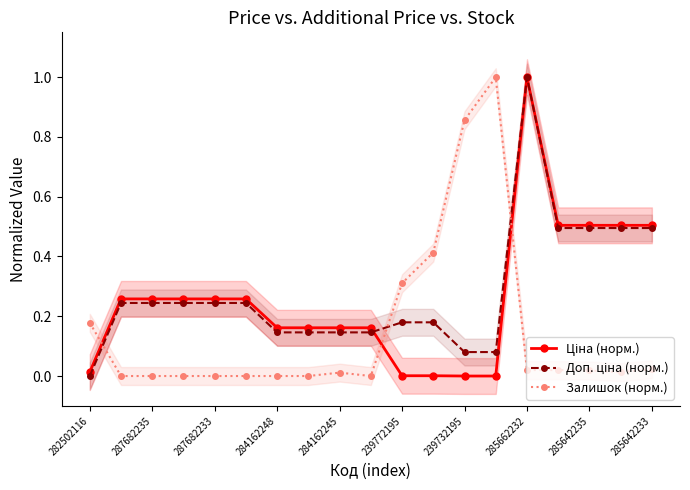

What is the maximum value for Залишок (норм.)?

1.0